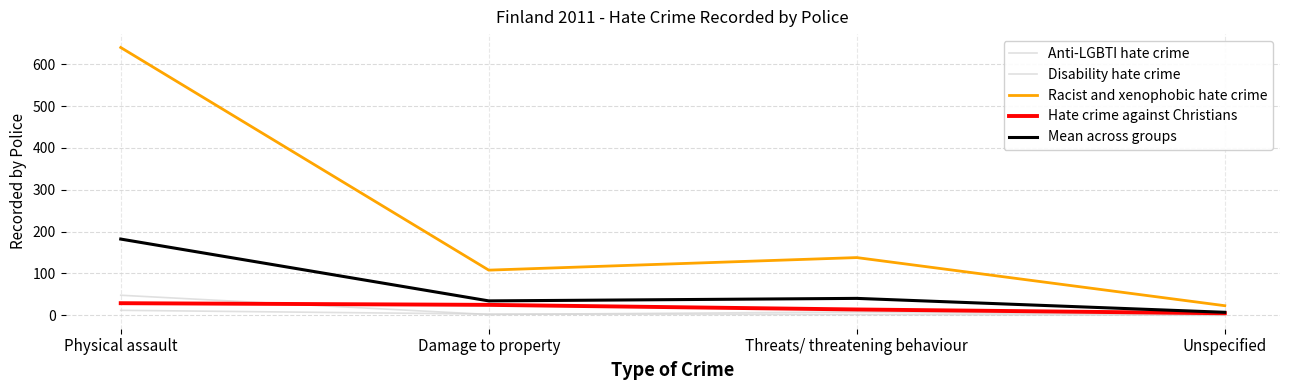

Does the chart have visible grid lines?

Yes